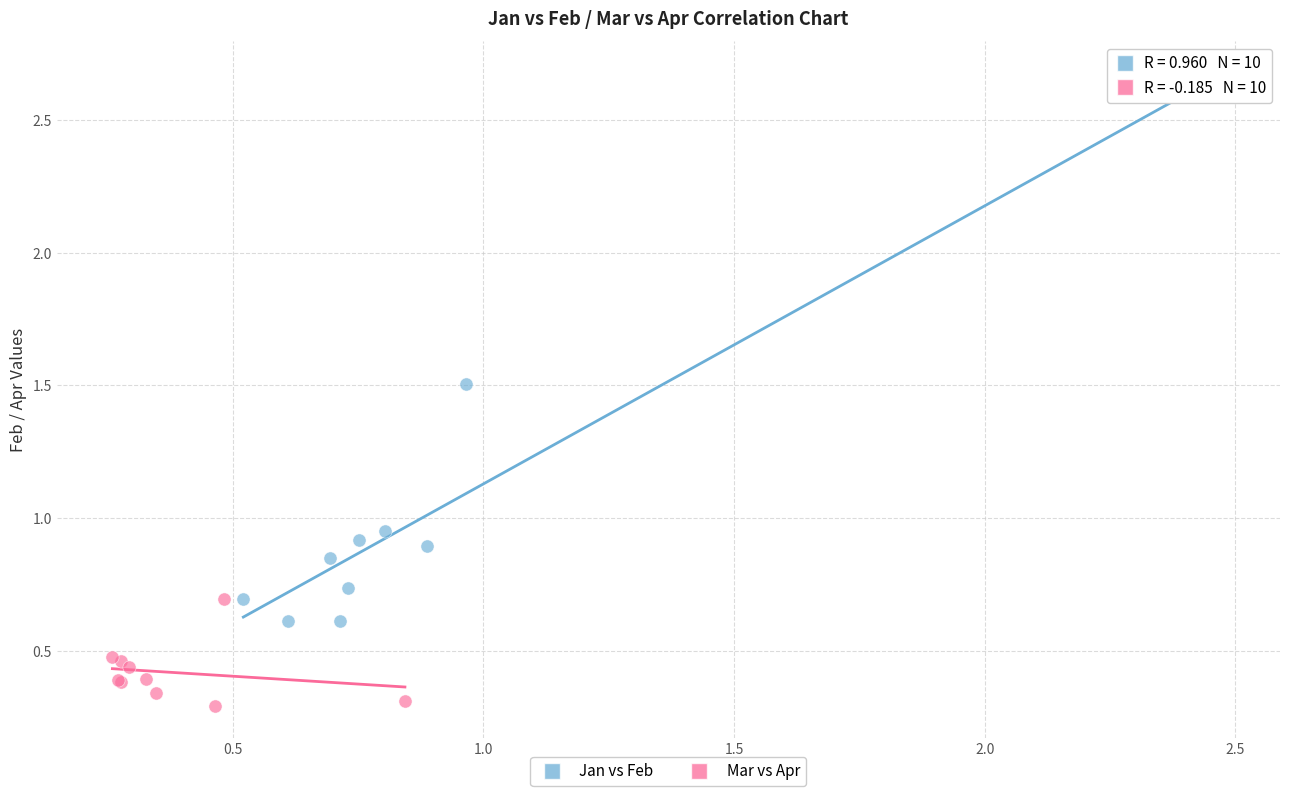

Which series reaches the maximum Y coordinate?

Jan vs Feb